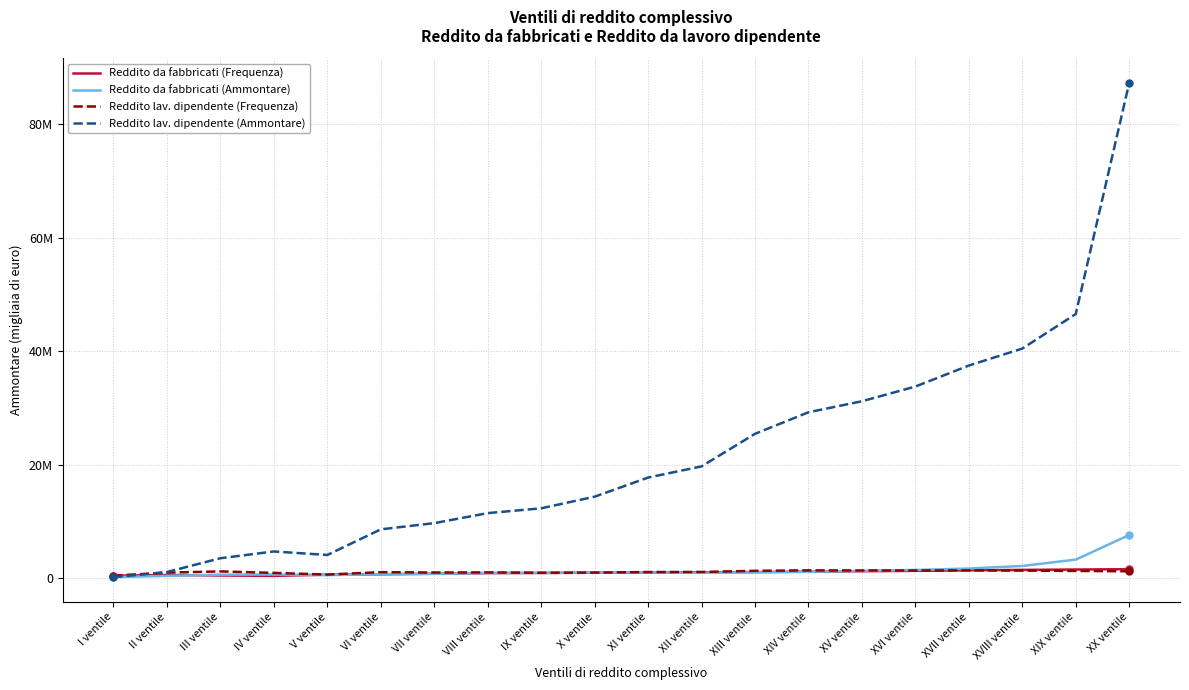

How many interior local peaks does the Reddito da fabbricati (Frequenza) series have?

1